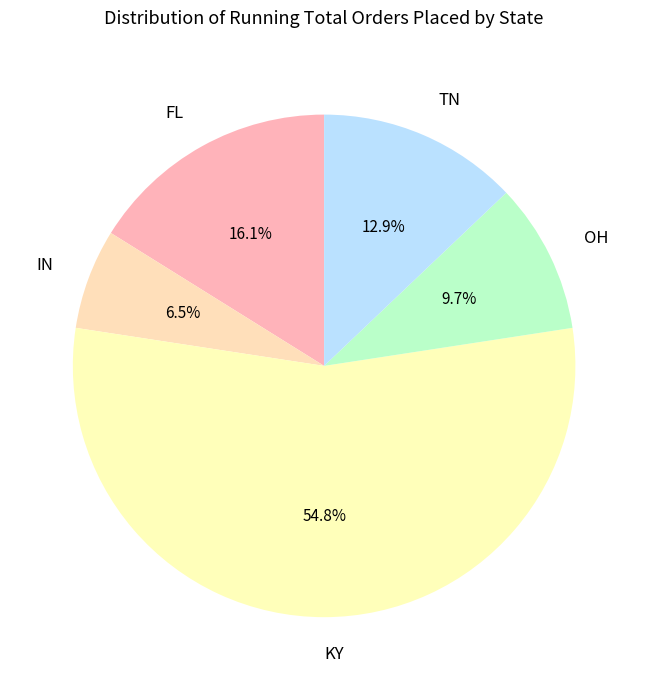

Which slice is the smallest?

IN